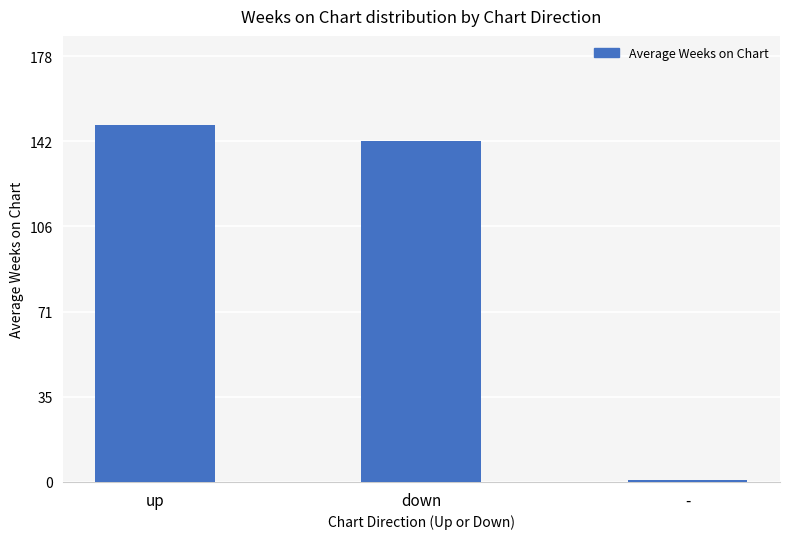

What is the difference between the values at down and -?

141.6